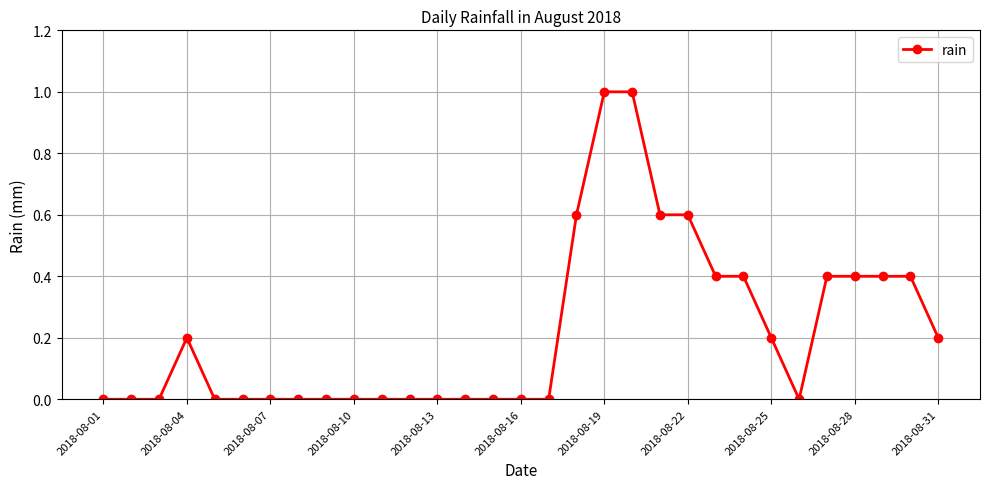

True or false: there are more than 0 points higher than both neighbors.

True